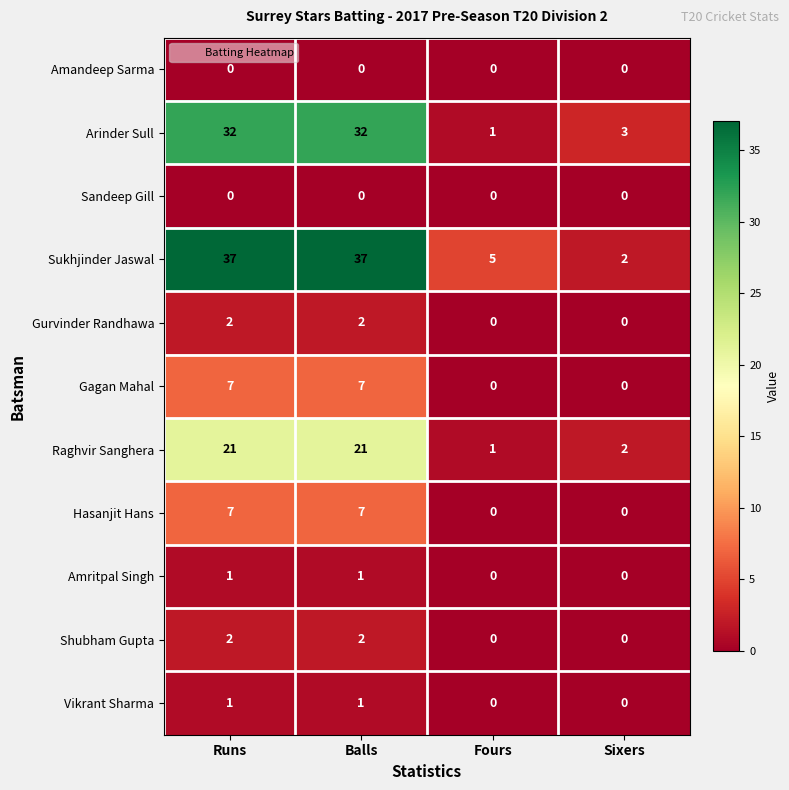

Count the Amritpal Singh values in the range 0 to 1.

4